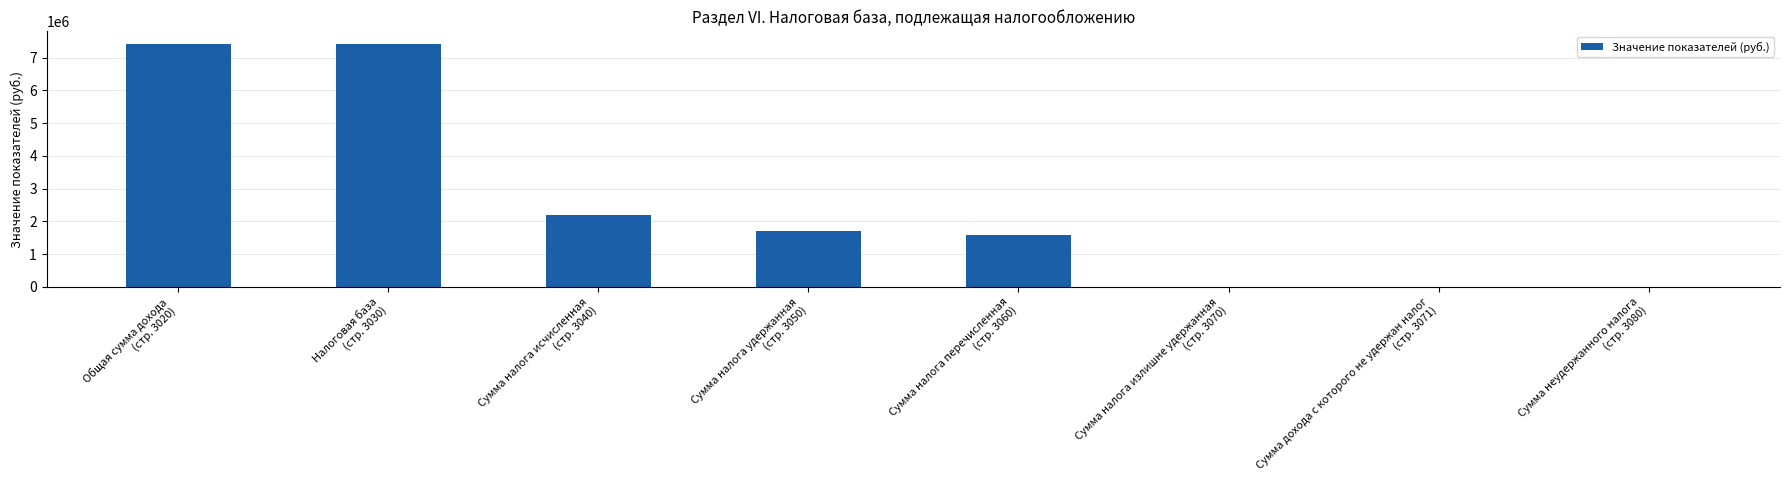

What is the maximum value shown in the chart?

7435266